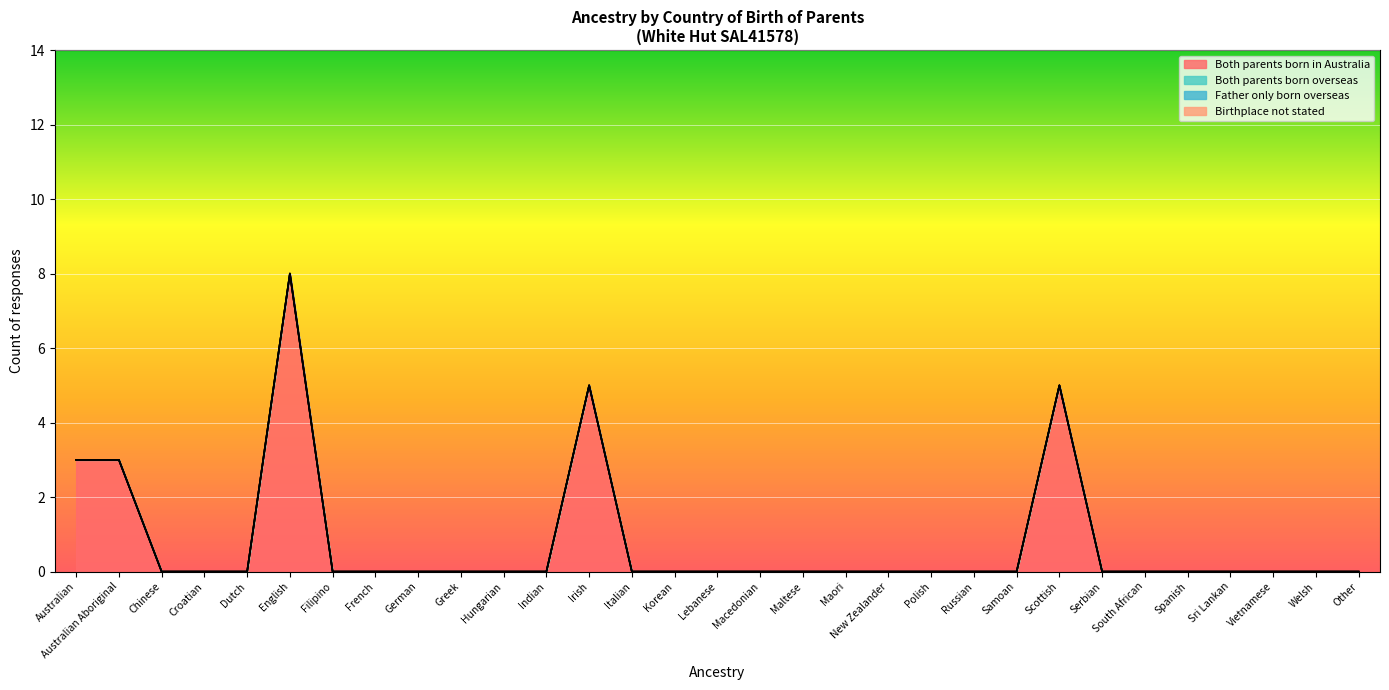

True or false: Both parents born overseas has more than 1 points higher than both neighbors.

False